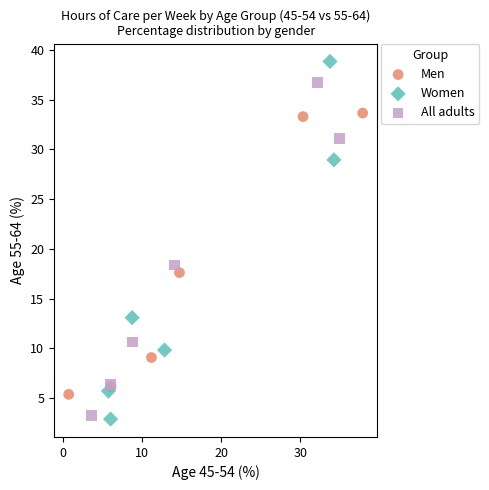

What are all the series names shown in the legend?

Men, Women, All adults